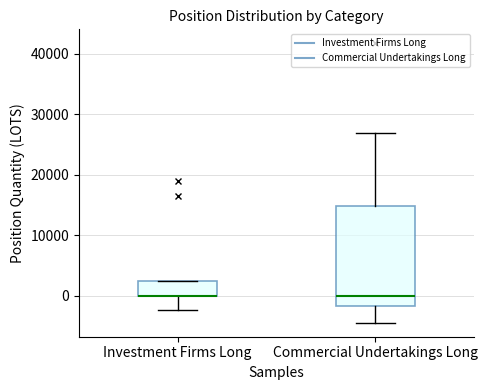

Comparing the boxes themselves (not the whiskers), which one is the tallest?

Commercial Undertakings Long